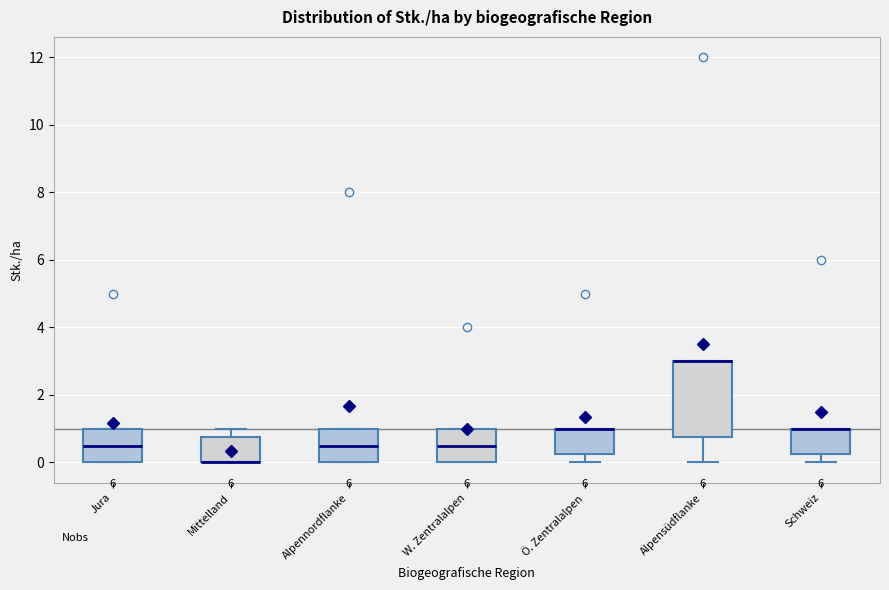

Which box is the tallest, from its lower edge to its upper edge?

Alpensüdflanke